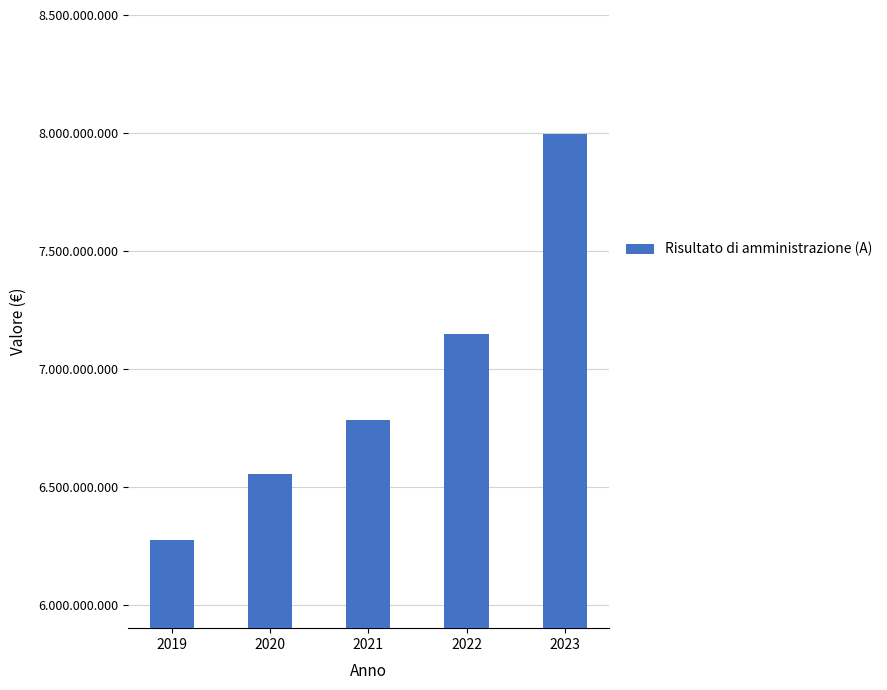

What is the greatest value displayed?

7995466636.2